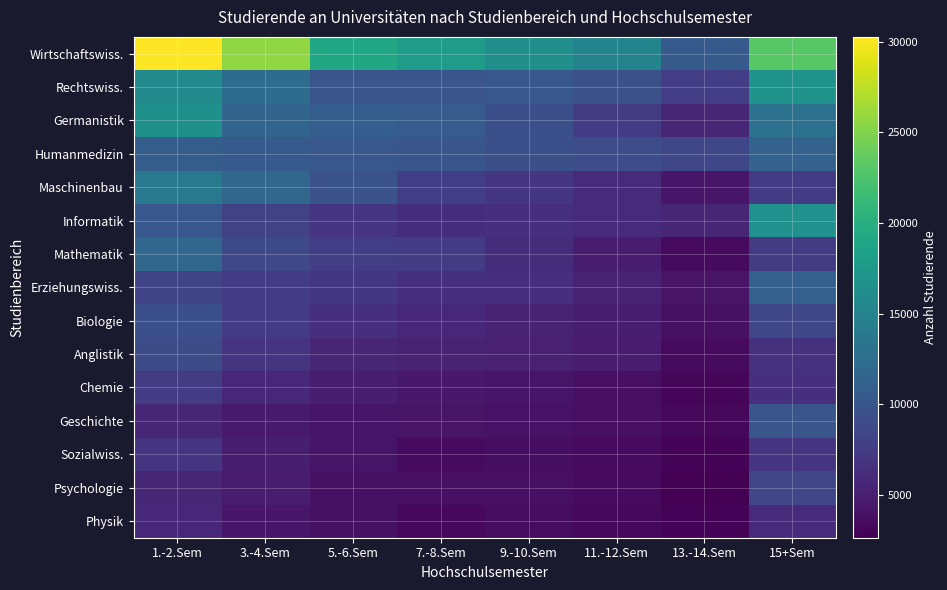

Reading left to right, transcribe all the data shown in this chart.

Wirtschaftswiss.: 1.-2.Sem=30268	3.-4.Sem=25681	5.-6.Sem=19184	7.-8.Sem=17921	9.-10.Sem=16456	11.-12.Sem=15060	13.-14.Sem=10463	15+Sem=23086
Rechtswiss.: 1.-2.Sem=15896	3.-4.Sem=12446	5.-6.Sem=9979	7.-8.Sem=9976	9.-10.Sem=10182	11.-12.Sem=9539	13.-14.Sem=7627	15+Sem=16837
Germanistik: 1.-2.Sem=16518	3.-4.Sem=11577	5.-6.Sem=10908	7.-8.Sem=10628	9.-10.Sem=9366	11.-12.Sem=7564	13.-14.Sem=5627	15+Sem=12987
Humanmedizin: 1.-2.Sem=10838	3.-4.Sem=10497	5.-6.Sem=10144	7.-8.Sem=10082	9.-10.Sem=9362	11.-12.Sem=9139	13.-14.Sem=8492	15+Sem=11375
Maschinenbau: 1.-2.Sem=13790	3.-4.Sem=11747	5.-6.Sem=9738	7.-8.Sem=7823	9.-10.Sem=7012	11.-12.Sem=5997	13.-14.Sem=4353	15+Sem=7434
Informatik: 1.-2.Sem=10165	3.-4.Sem=8078	5.-6.Sem=6958	7.-8.Sem=6307	9.-10.Sem=6435	11.-12.Sem=6081	13.-14.Sem=5594	15+Sem=16632
Mathematik: 1.-2.Sem=11757	3.-4.Sem=8746	5.-6.Sem=7715	7.-8.Sem=7401	9.-10.Sem=6278	11.-12.Sem=4825	13.-14.Sem=3479	15+Sem=7549
Erziehungswiss.: 1.-2.Sem=8323	3.-4.Sem=7409	5.-6.Sem=7173	7.-8.Sem=6382	9.-10.Sem=6407	11.-12.Sem=5426	13.-14.Sem=4061	15+Sem=11066
Biologie: 1.-2.Sem=9431	3.-4.Sem=7461	5.-6.Sem=6421	7.-8.Sem=5840	9.-10.Sem=5404	11.-12.Sem=4992	13.-14.Sem=3857	15+Sem=8481
Anglistik: 1.-2.Sem=8972	3.-4.Sem=6891	5.-6.Sem=5660	7.-8.Sem=5439	9.-10.Sem=5230	11.-12.Sem=4820	13.-14.Sem=3461	15+Sem=6610
Chemie: 1.-2.Sem=7550	3.-4.Sem=5807	5.-6.Sem=5022	7.-8.Sem=4518	9.-10.Sem=4247	11.-12.Sem=3733	13.-14.Sem=3163	15+Sem=6527
Geschichte: 1.-2.Sem=5624	3.-4.Sem=4626	5.-6.Sem=4246	7.-8.Sem=4071	9.-10.Sem=4021	11.-12.Sem=3772	13.-14.Sem=3213	15+Sem=9908
Sozialwiss.: 1.-2.Sem=6933	3.-4.Sem=5021	5.-6.Sem=4210	7.-8.Sem=3492	9.-10.Sem=3713	11.-12.Sem=3460	13.-14.Sem=2880	15+Sem=6936
Psychologie: 1.-2.Sem=5593	3.-4.Sem=4728	5.-6.Sem=3934	7.-8.Sem=3769	9.-10.Sem=3818	11.-12.Sem=3470	13.-14.Sem=2650	15+Sem=8553
Physik: 1.-2.Sem=5699	3.-4.Sem=4270	5.-6.Sem=3938	7.-8.Sem=3270	9.-10.Sem=3586	11.-12.Sem=3245	13.-14.Sem=2894	15+Sem=6044